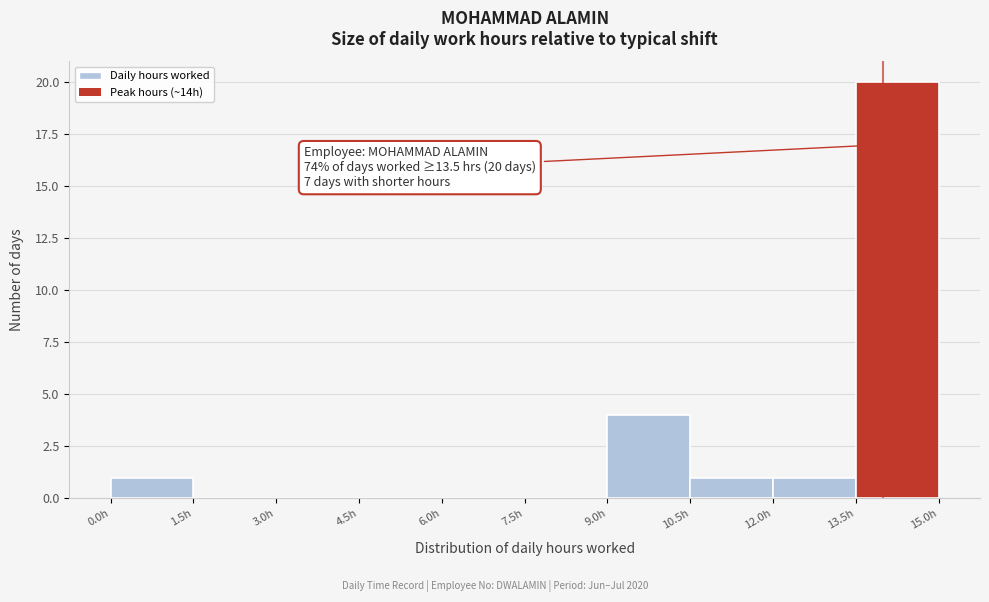

Which range on the x-axis has the tallest bar?

13.5 to 15.0